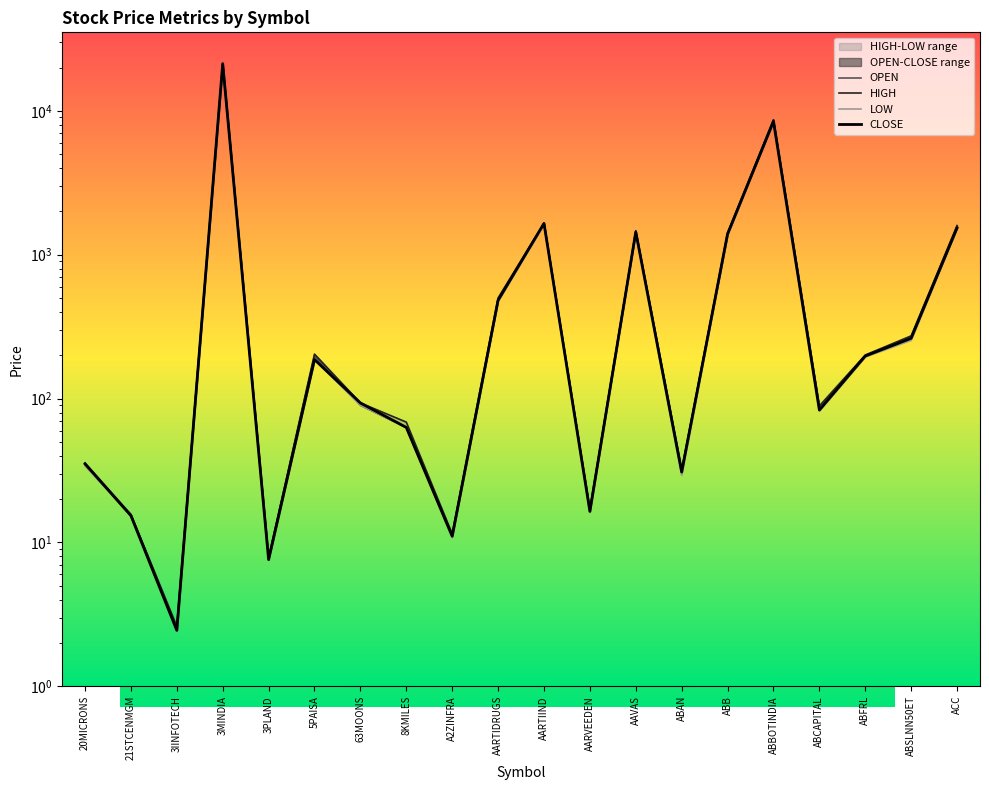

True or false: OPEN and HIGH cross at least once.

False